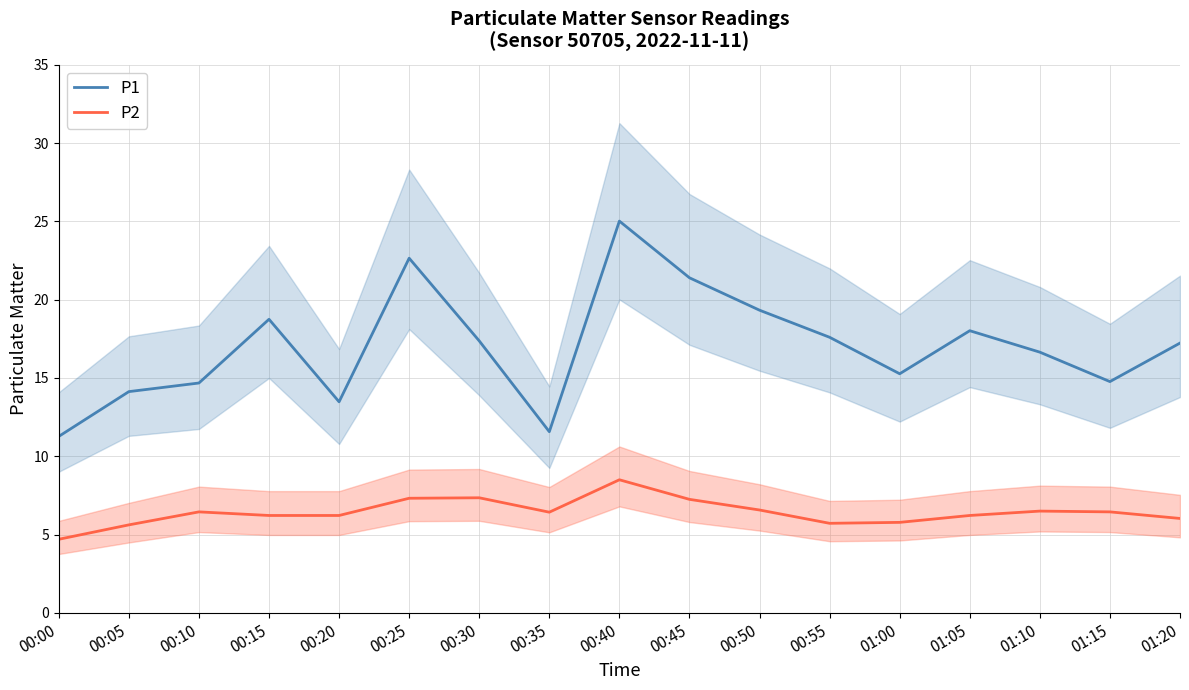

What value does the P2 series have at 00:15?

6.2